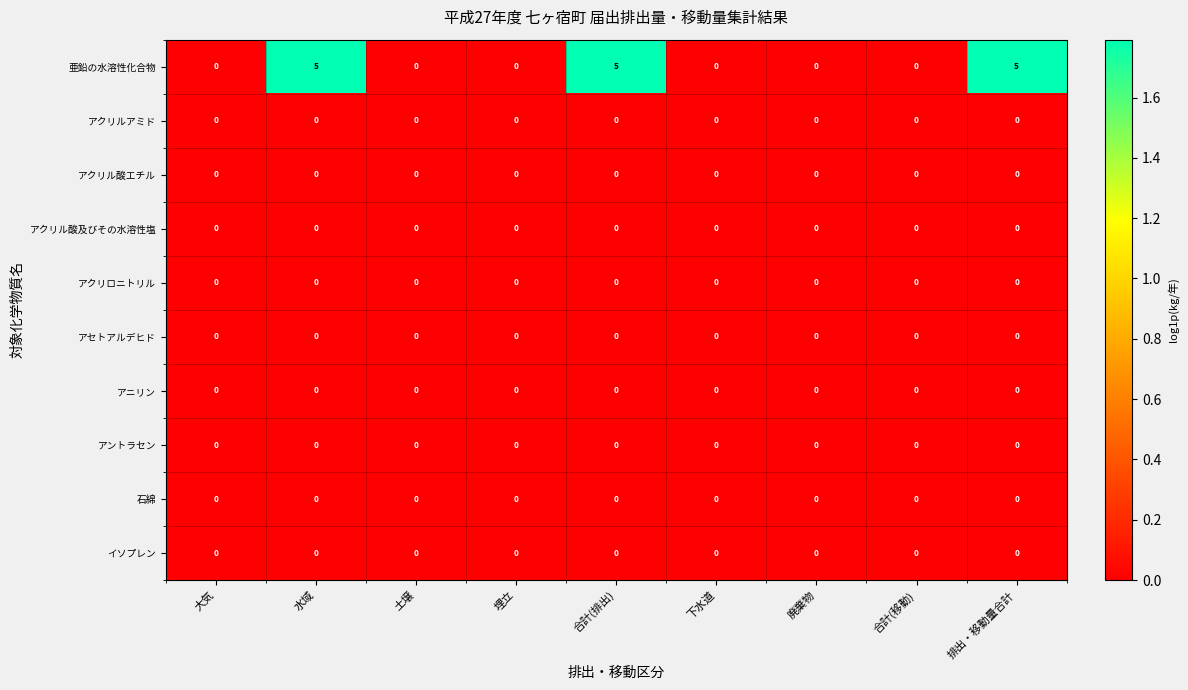

Between 土壌 and 合計(排出), which series saw the biggest shift?

亜鉛の水溶性化合物